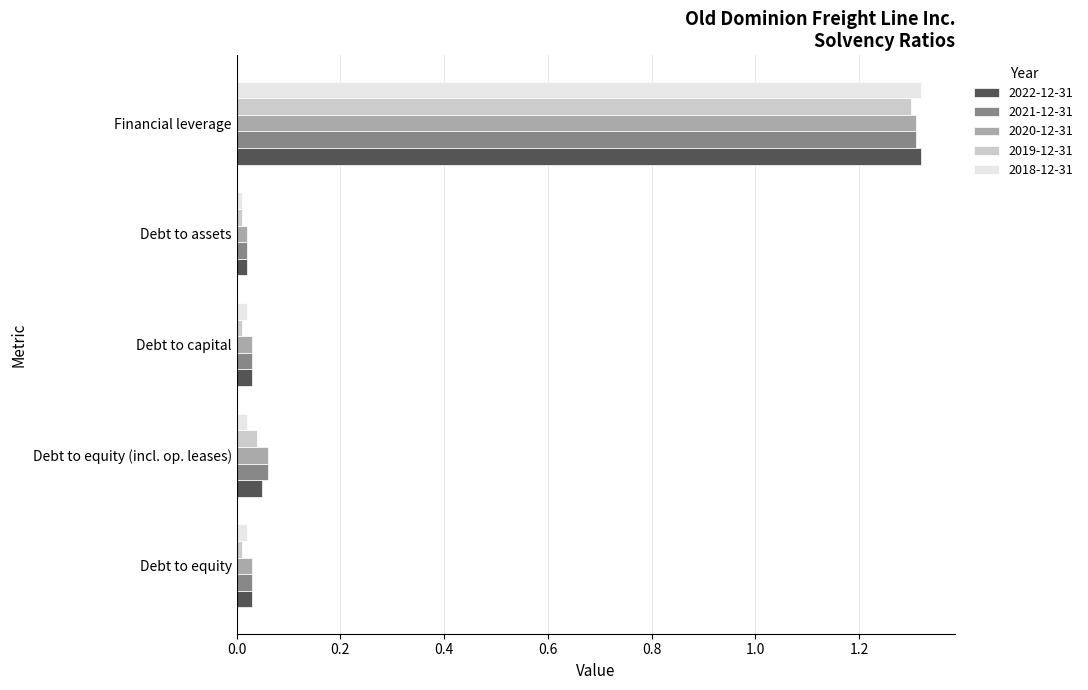

At which category is the sum across all series the highest?

Financial leverage